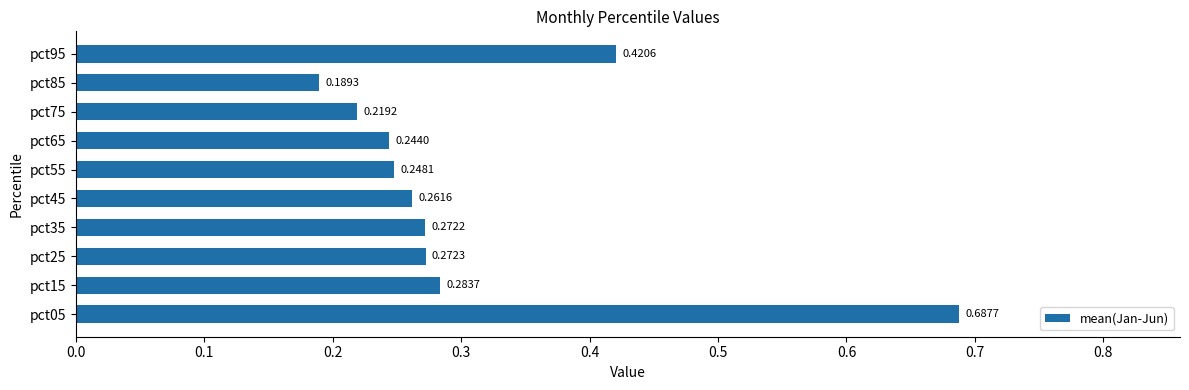

Rank the categories by value from lowest to highest.

pct85, pct75, pct65, pct55, pct45, pct35, pct25, pct15, pct95, pct05